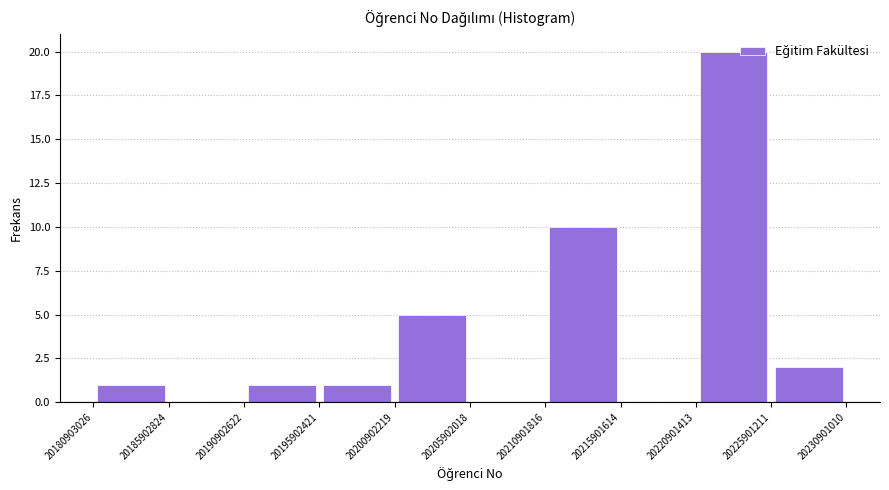

Reading left to right, list every bar in this chart as the range it spans on the x-axis followed by its height. The values are not printed on the chart, so give them approximately, as read against the axis.

20180903026 to 20185902824: 1
20185902824 to 20190902622: 0
20190902622 to 20195902421: 1
20195902421 to 20200902219: 1
20200902219 to 20205902018: 5
20205902018 to 20210901816: 0
20210901816 to 20215901614: 10
20215901614 to 20220901413: 0
20220901413 to 20225901211: 20
20225901211 to 20230901010: 2